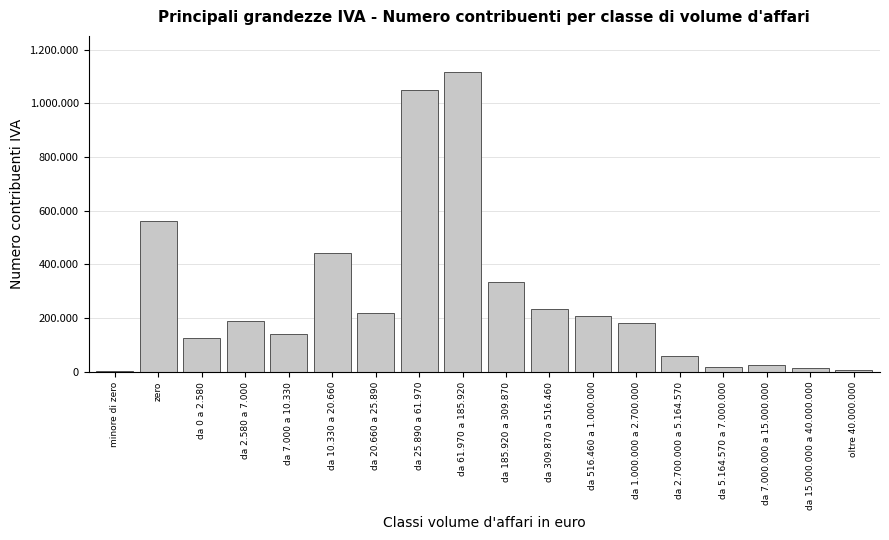

Are the bars horizontal?

No